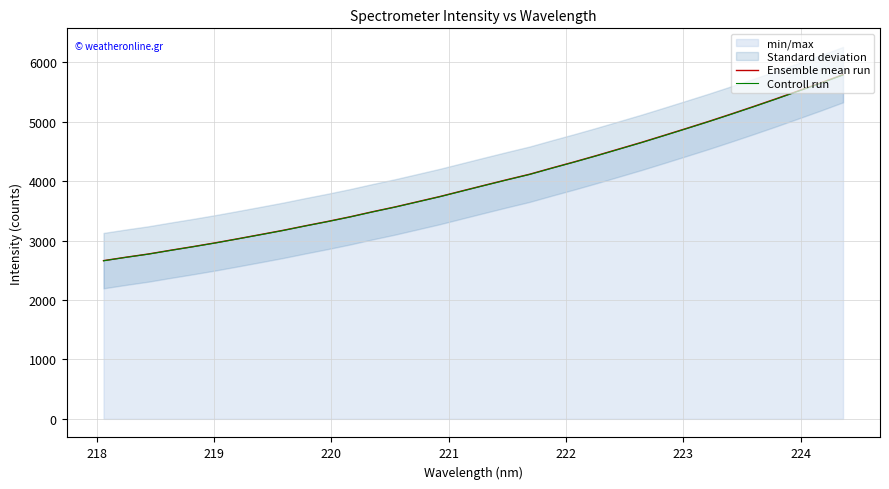

What is the minimum value for Ensemble mean run?

2663.3